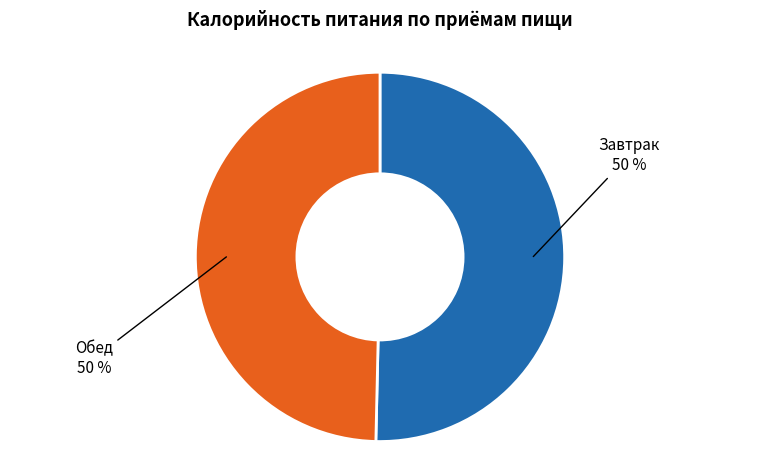

What is the ratio of the value at Завтрак to the value at Обед?

1.0